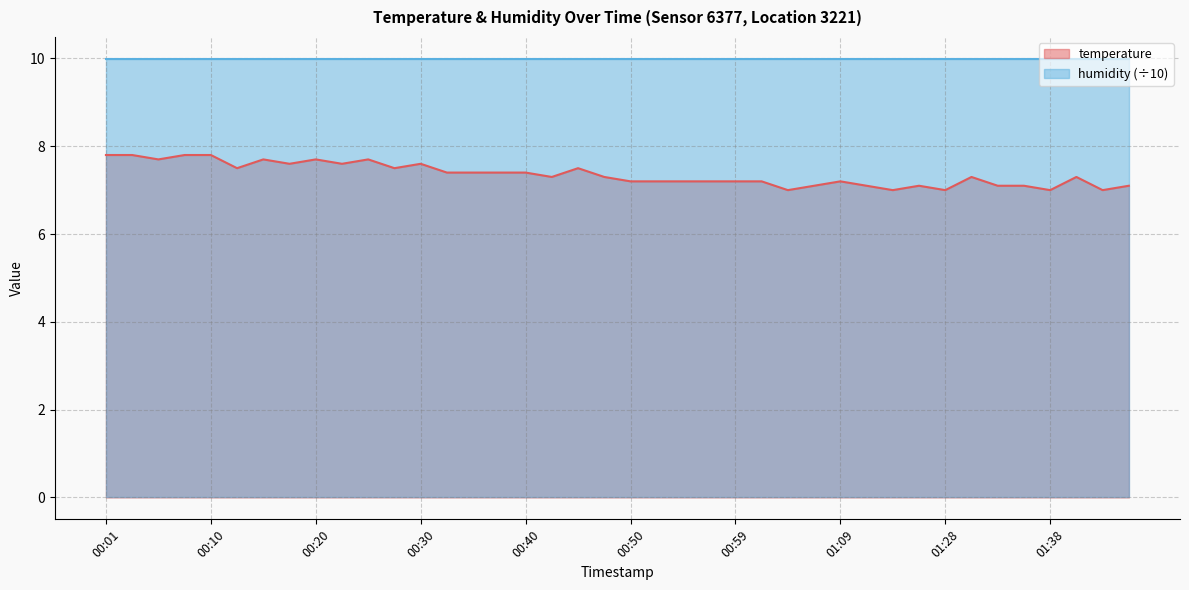

What is the average value?

7.4